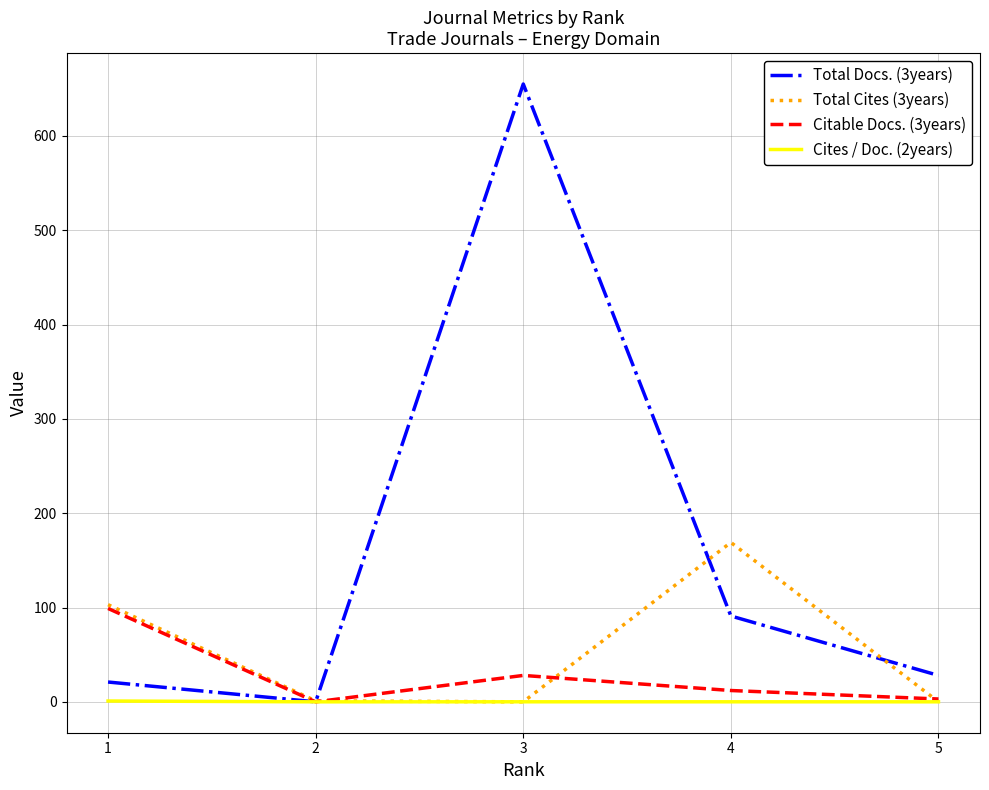

Does the chart have visible grid lines?

Yes